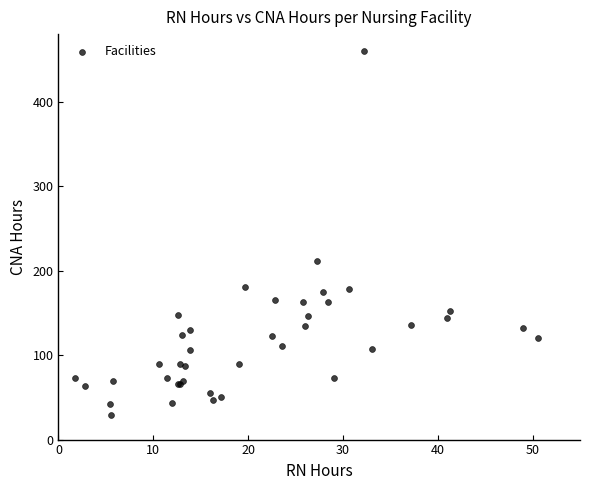

What Y value in the scatter plot is closest to 244?

211.7